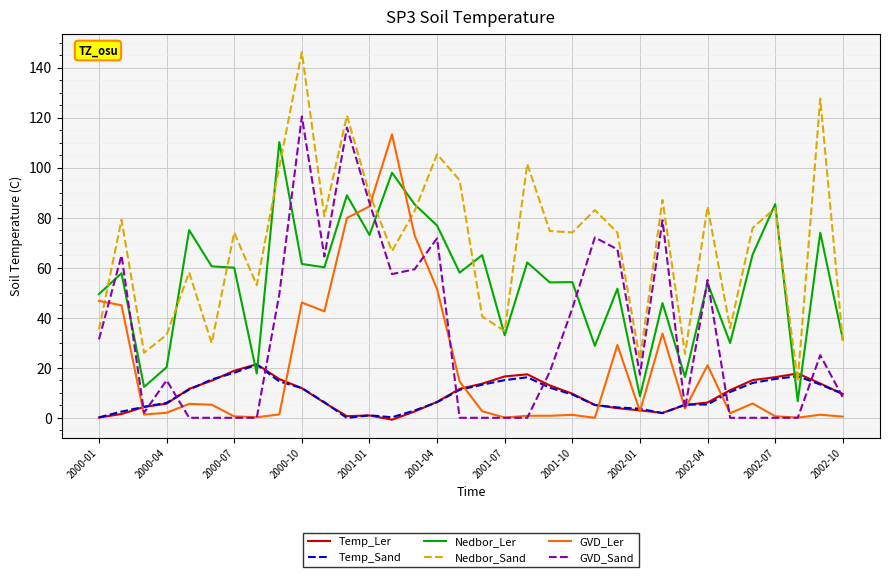

What is the greatest value displayed?

146.2